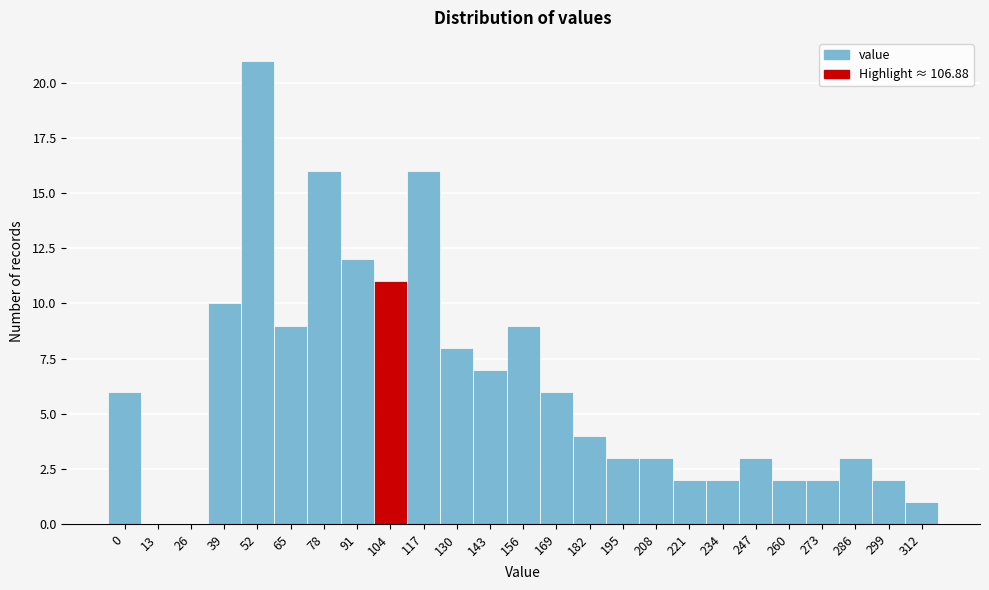

Reading left to right, list all the values displayed in this chart.

0=6	13=0	26=0	39=10	52=21	65=9	78=16	91=12	104=11	117=16	130=8	143=7	156=9	169=6	182=4	195=3	208=3	221=2	234=2	247=3	260=2	273=2	286=3	299=2	312=1